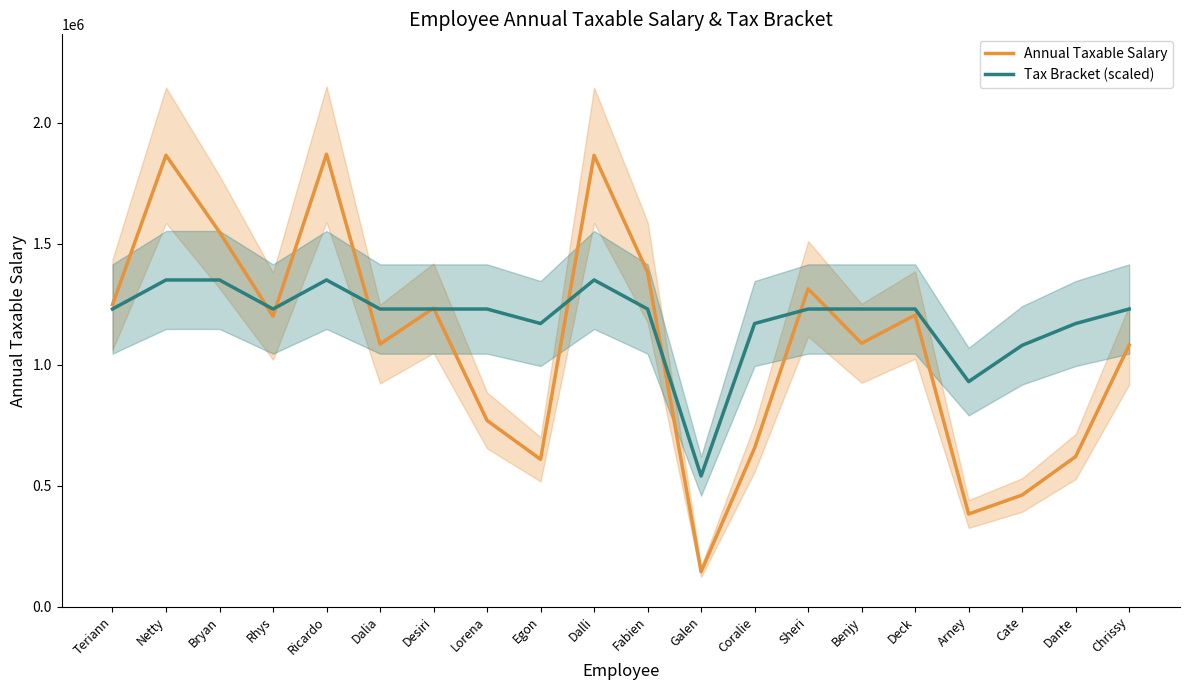

What is the sum of all Tax Bracket (scaled) values?

23760000